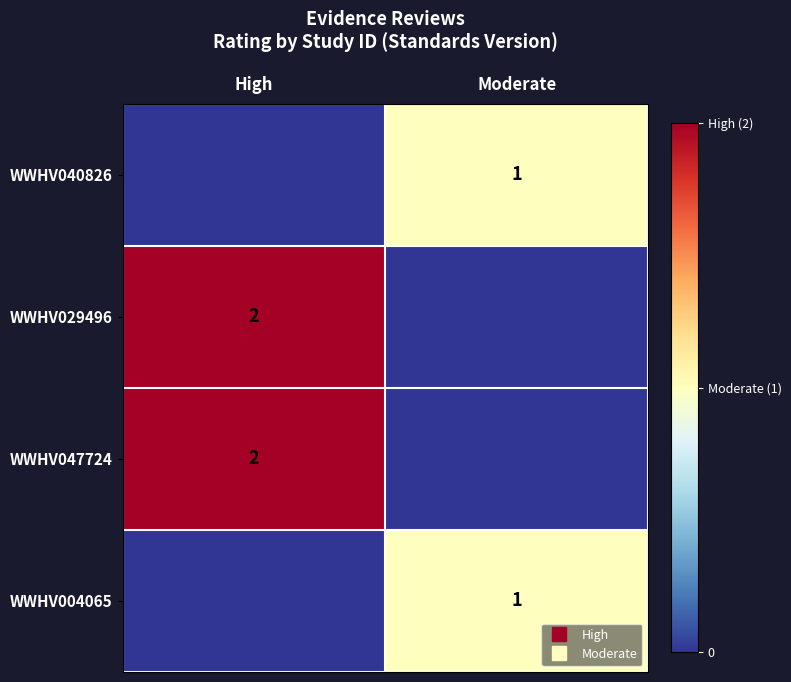

At which label does WWHV029496 reach its peak?

High